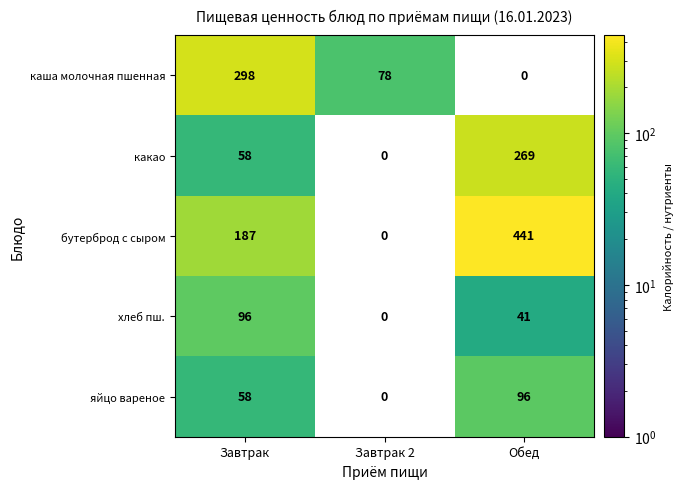

Which series has the largest range (max minus min)?

бутерброд с сыром